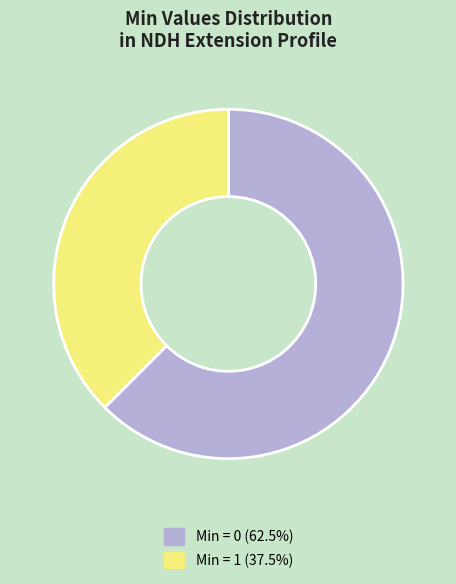

Does any single category account for the majority?

Yes